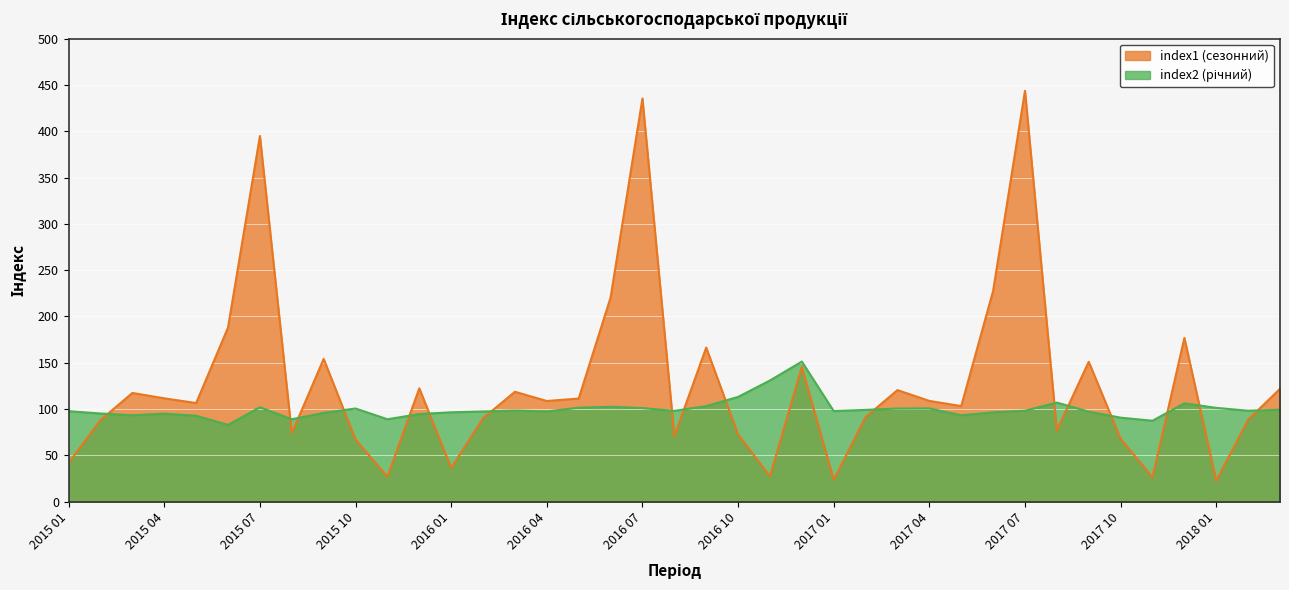

After their last crossing, which series has the higher values: index1 or index2?

index1